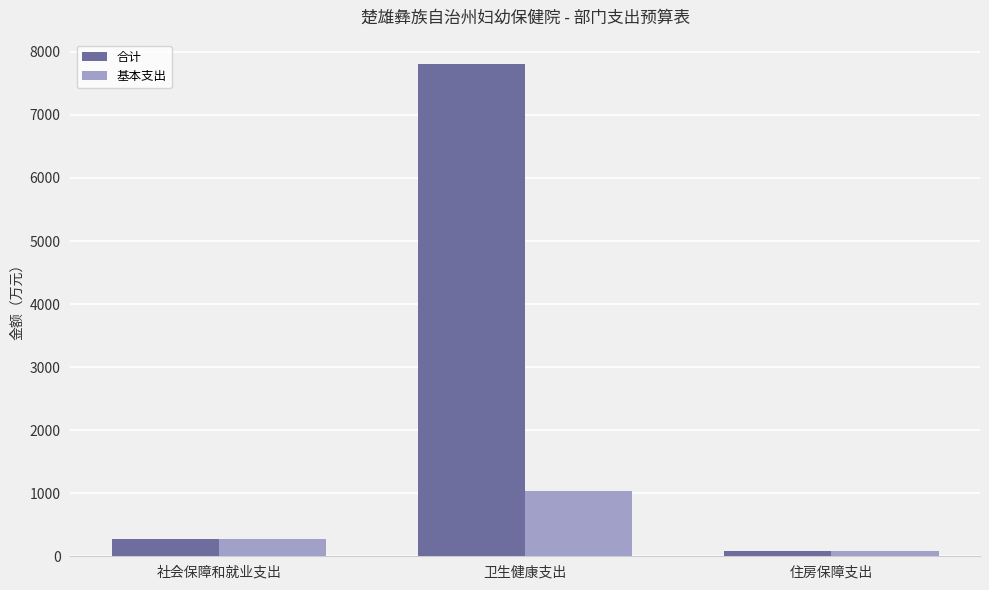

Is it true that 合计 equals 268.9 at 社会保障和就业支出?

True